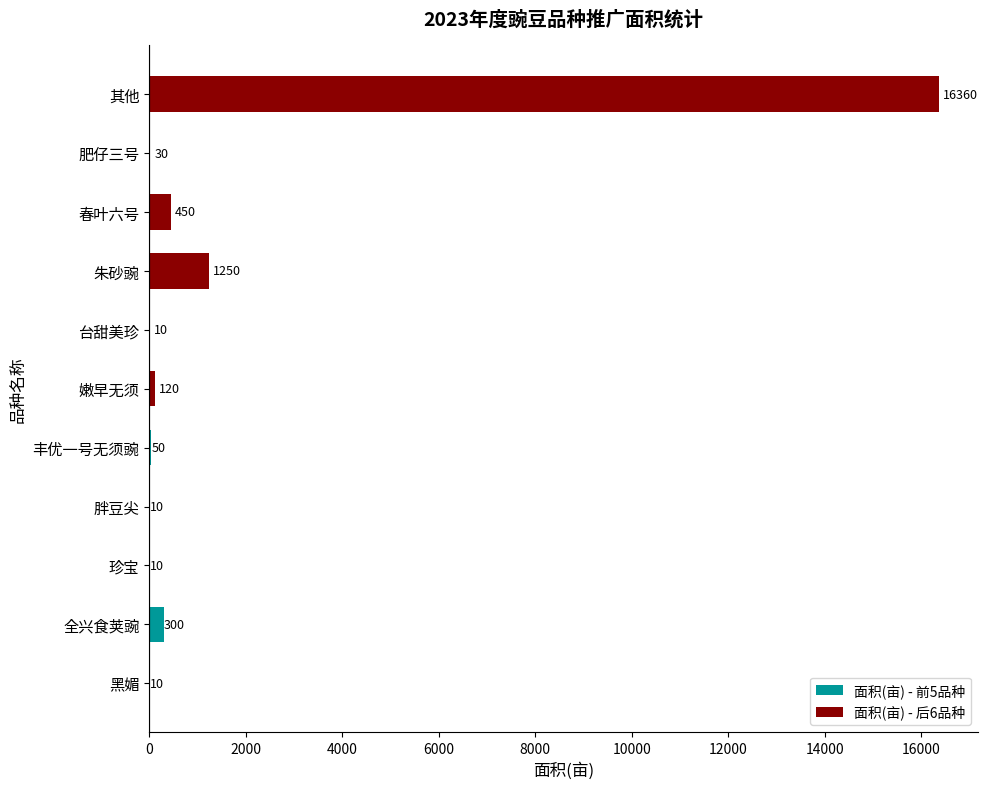

The value at 珍宝 is 10. True or false?

True